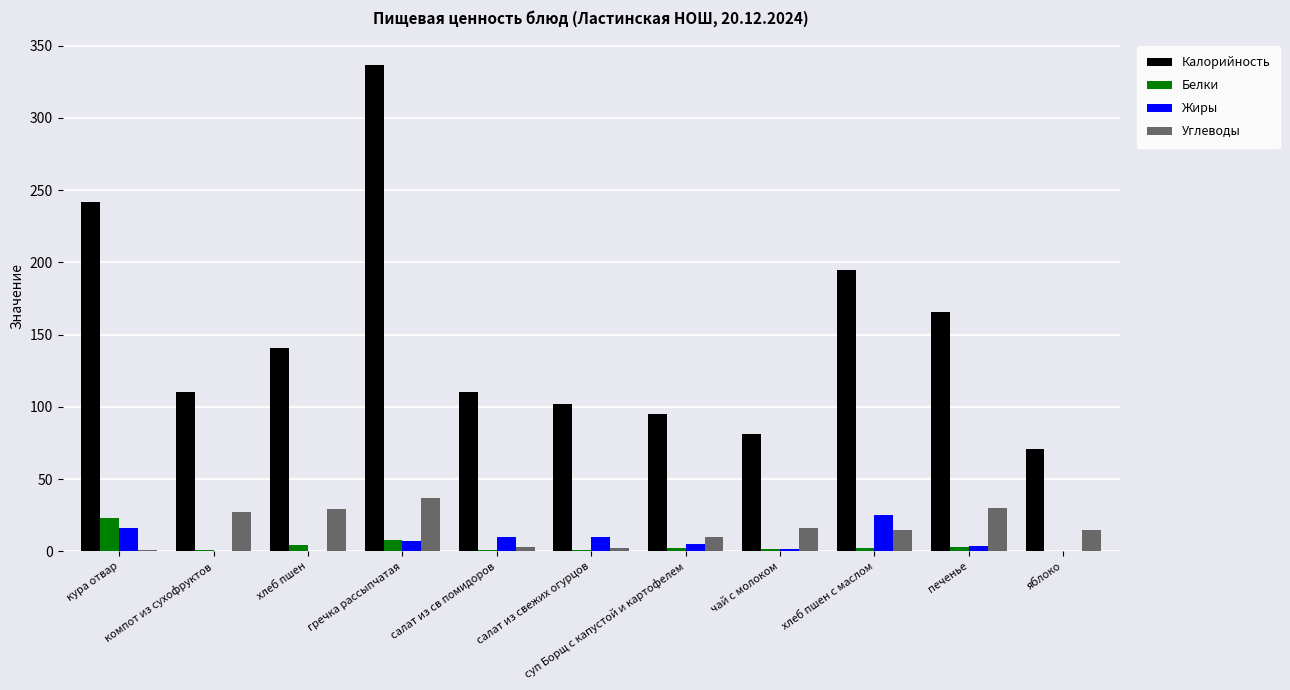

At which label does Жиры first exceed 5?

кура отвар